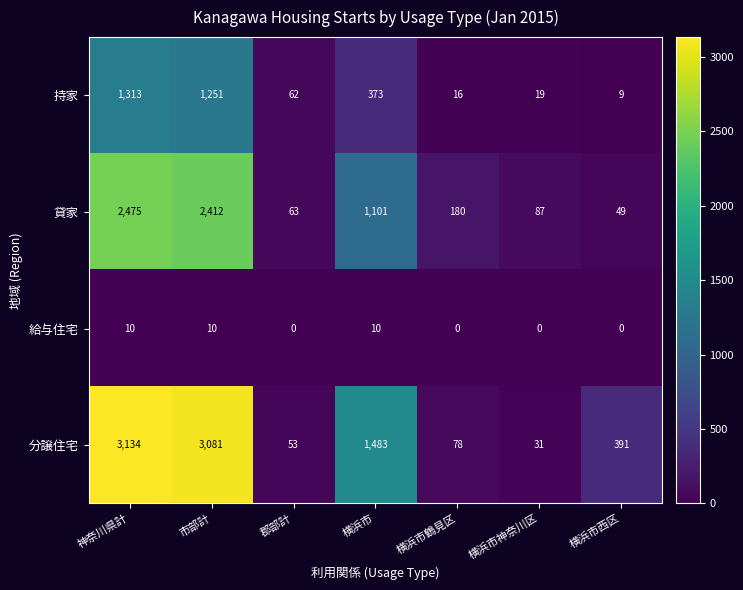

What is the average value of the 持家 series?

435